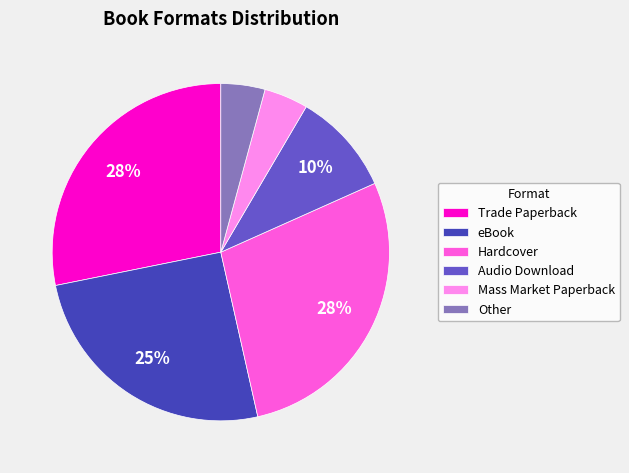

The Other slice represents 21% of the pie. True or false?

False